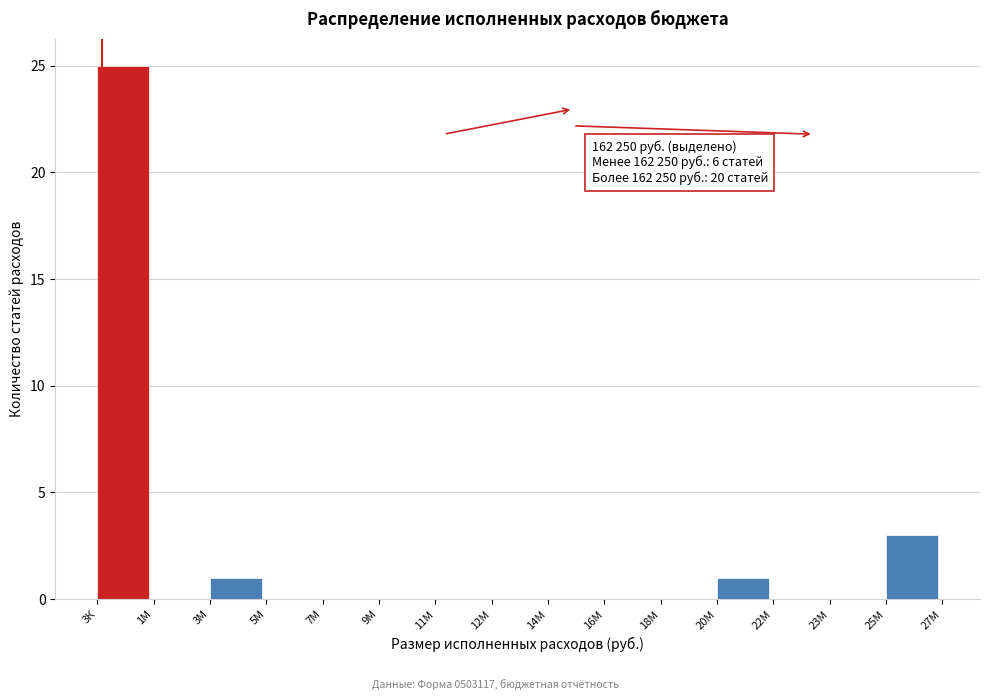

Reading left to right, what are all the values shown in this chart?

3К=25	1М=0	3М=1	5М=0	7М=0	9М=0	11М=0	12М=0	14М=0	16М=0	18М=0	20М=1	22М=0	23М=0	25М=3